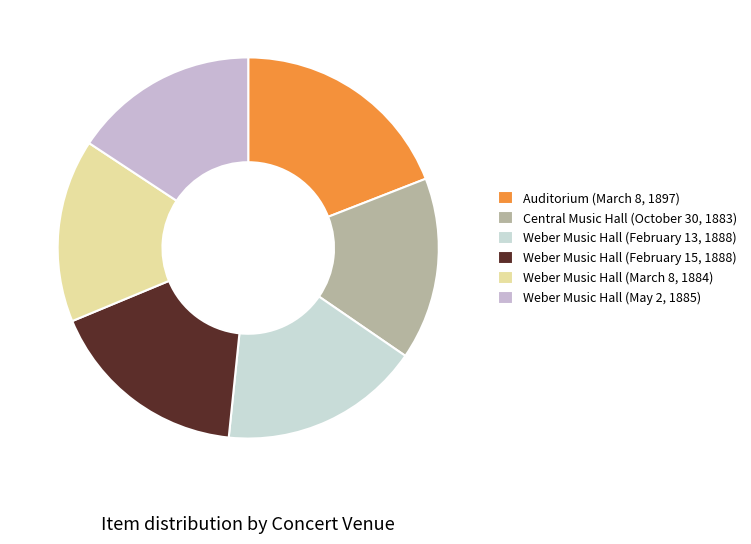

How many slices are in this pie chart?

6